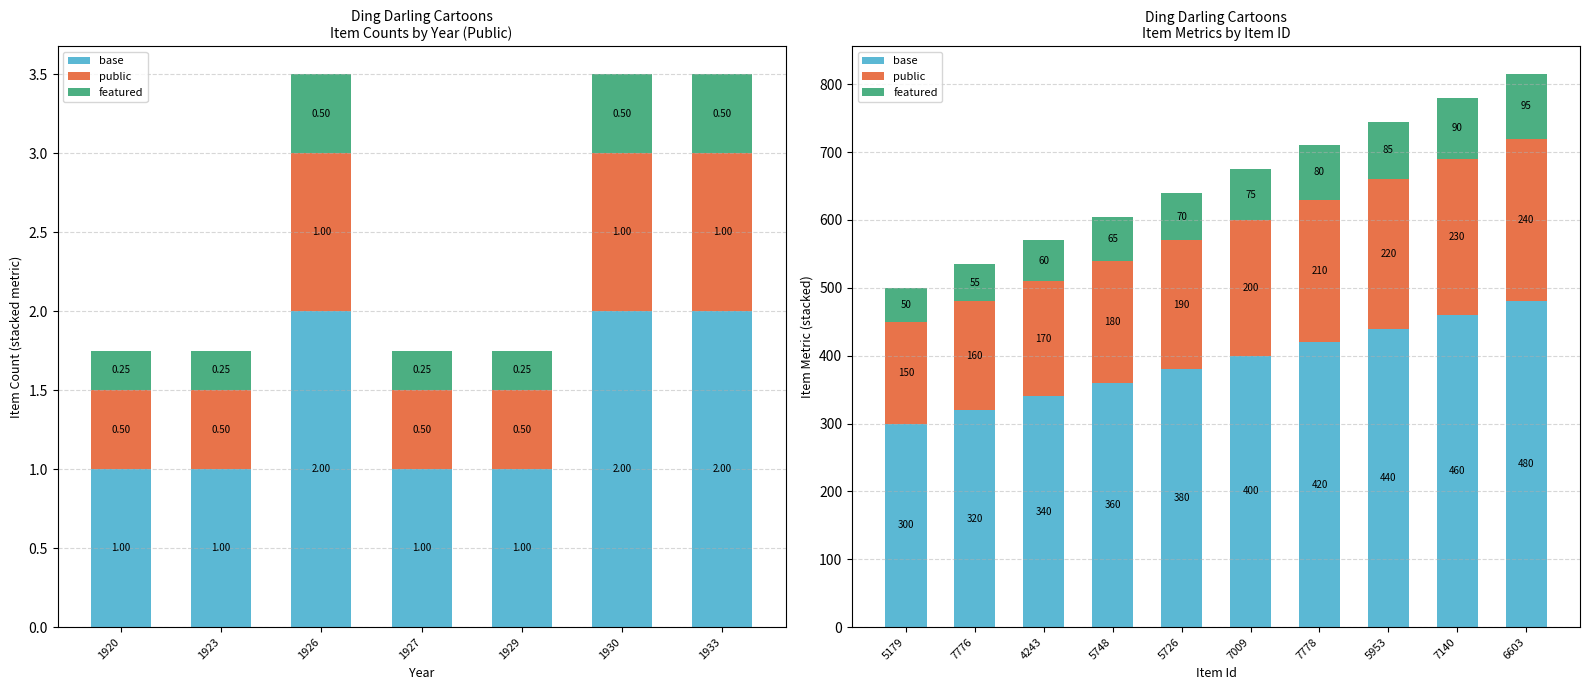

Between 5179 and 7778, which is larger?

7778